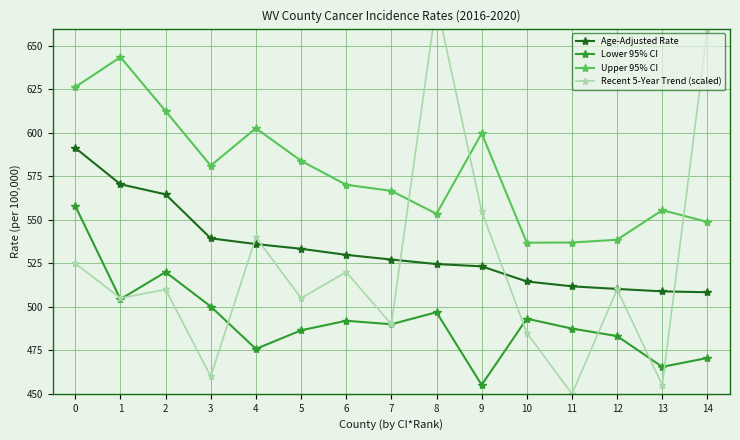

How many times do Recent 5-Year Trend (scaled) and Lower 95% CI cross each other?

7